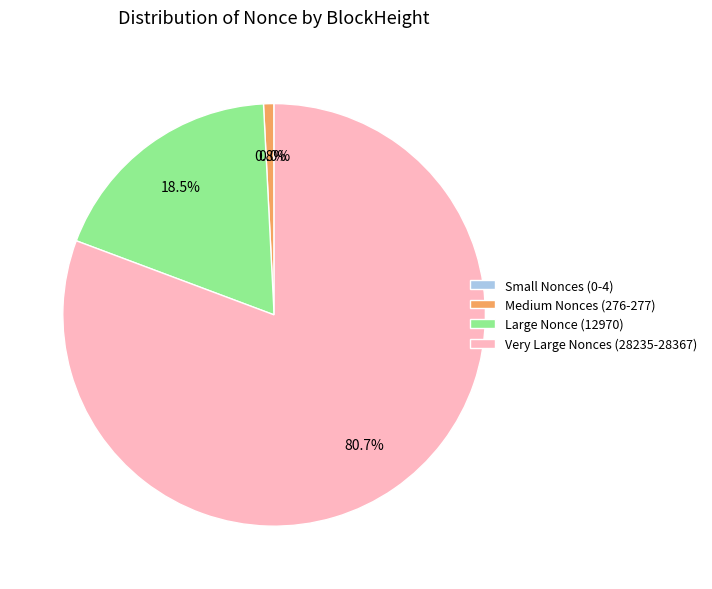

To the nearest percent, what is the average slice percentage?

25%